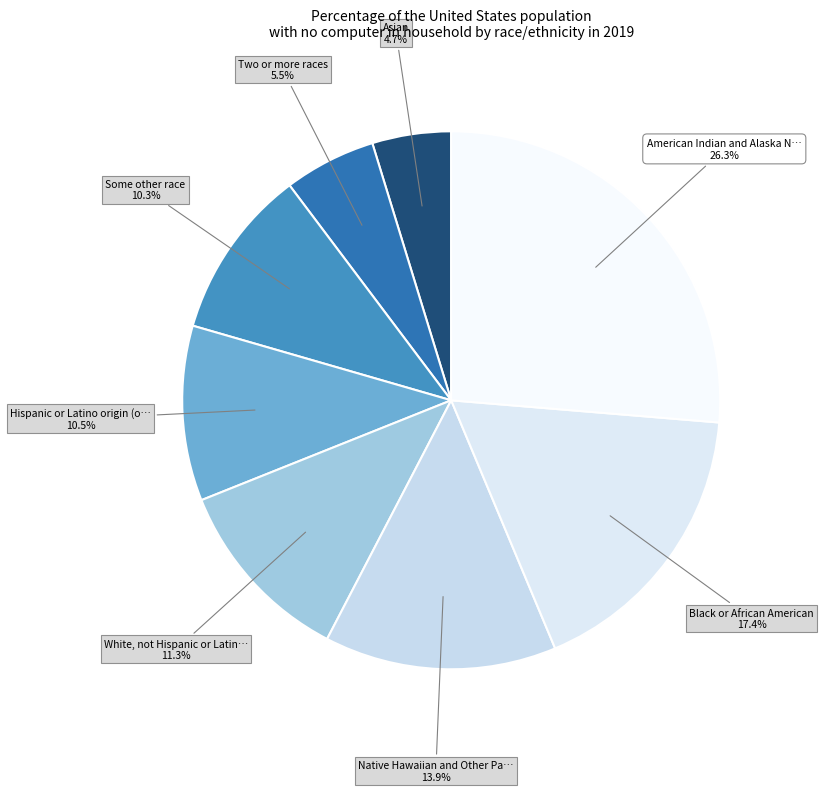

Is there any slice that represents more than half of the pie?

No